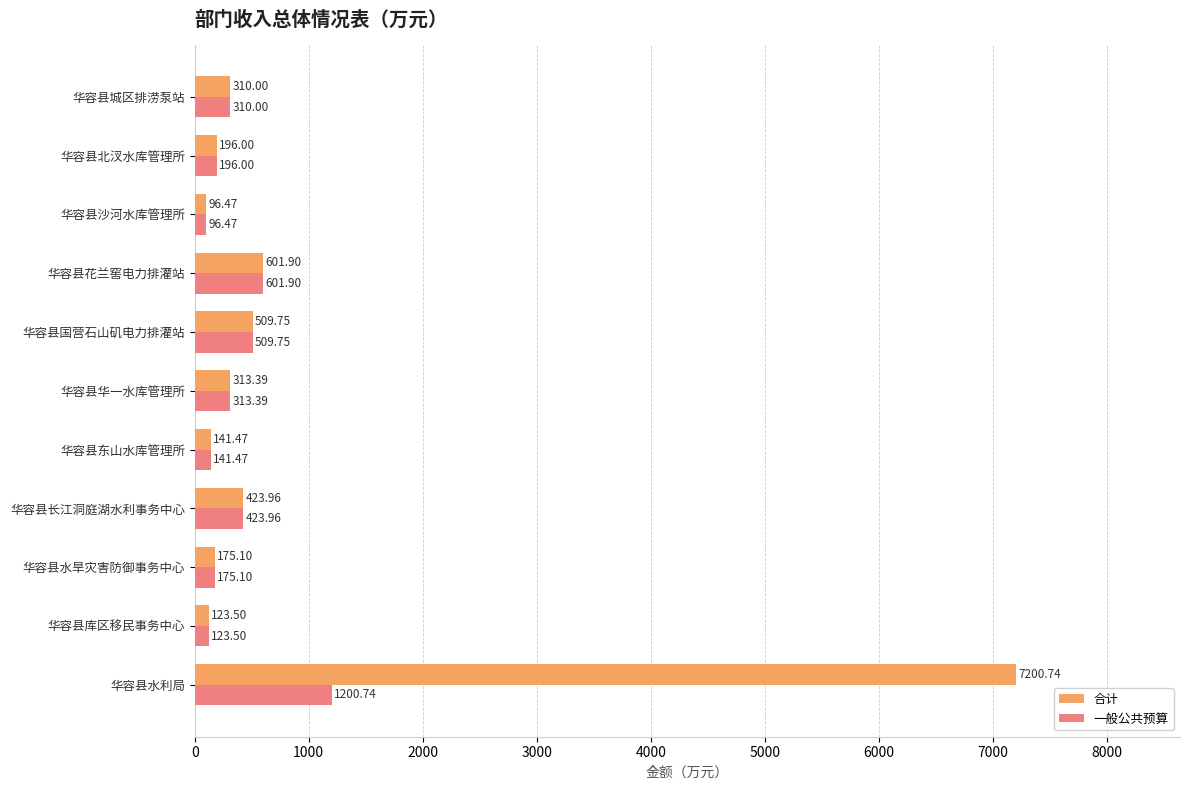

Which label corresponds to the smallest value in the chart?

华容县沙河水库管理所